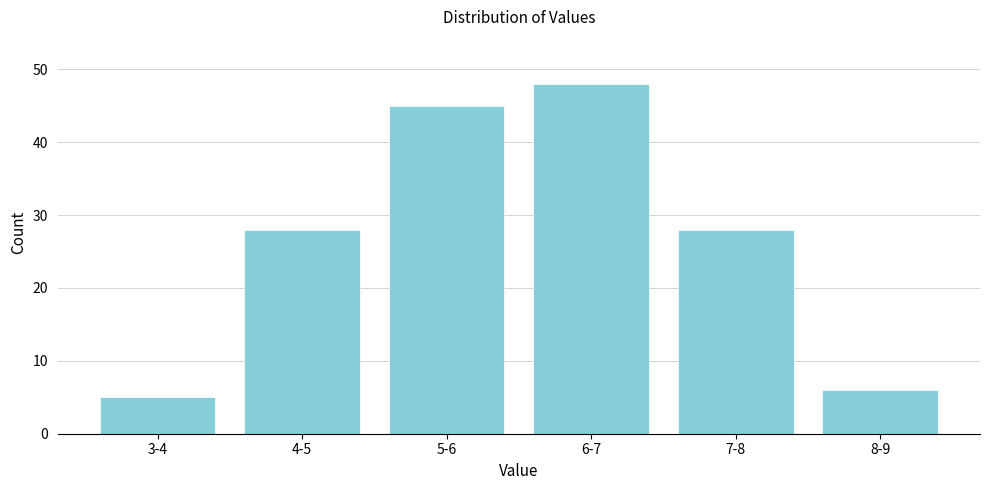

Reading left to right, what are all the values shown in this chart?

3-4=5	4-5=28	5-6=45	6-7=48	7-8=28	8-9=6